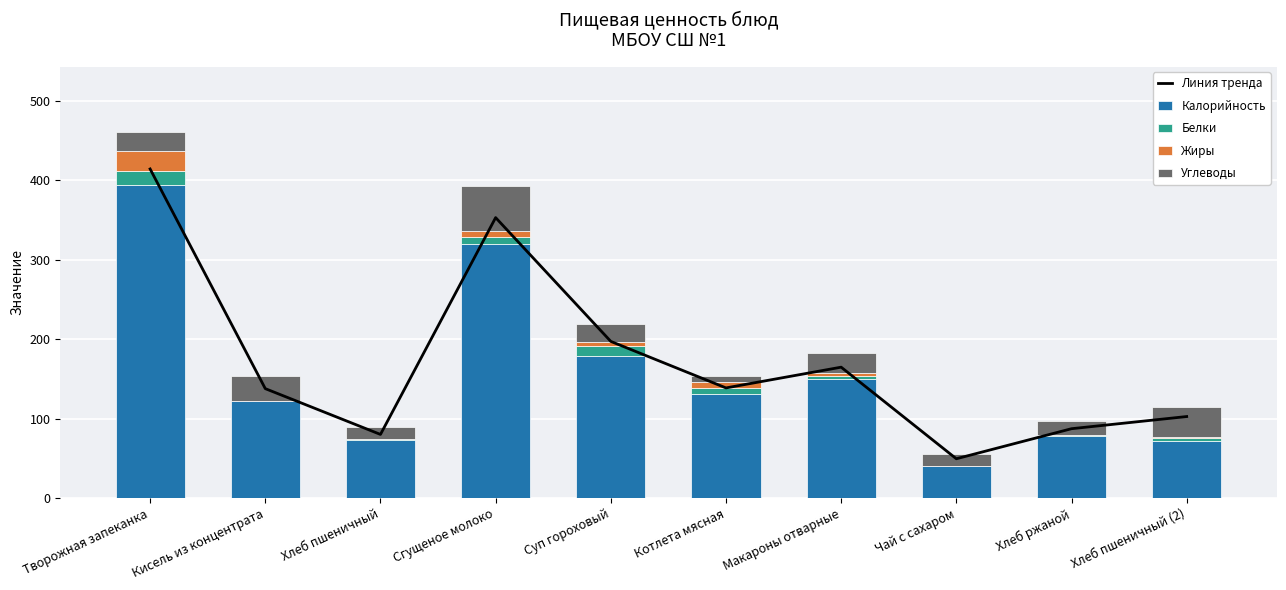

List the labels in order of Углеводы value, largest first.

Сгущеное молоко, Хлеб пшеничный (2), Кисель из концентрата, Макароны отварные, Творожная запеканка, Суп гороховый, Хлеб ржаной, Хлеб пшеничный, Чай с сахаром, Котлета мясная